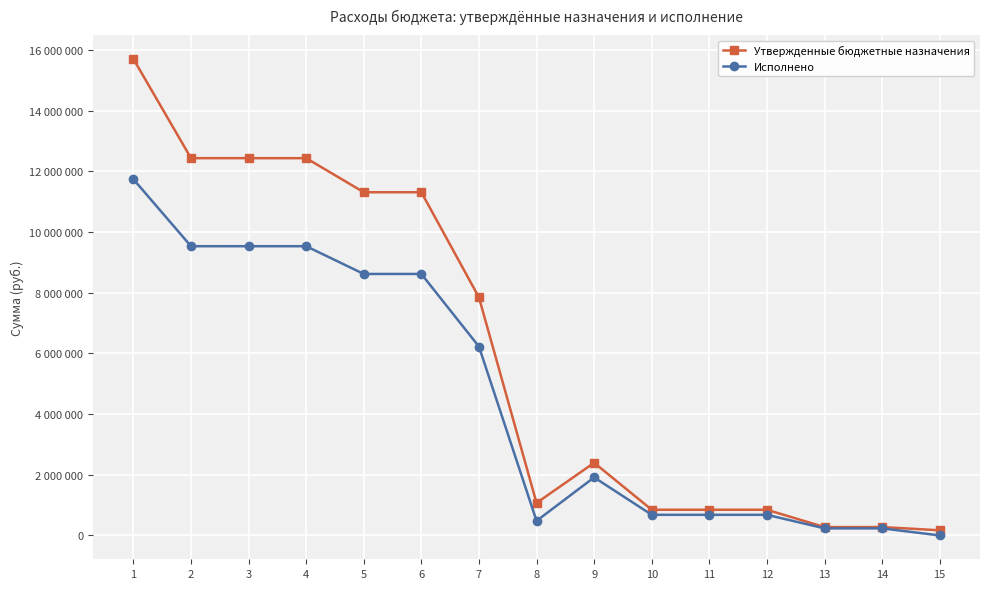

True or false: Исполнено and Утвержденные бюджетные назначения cross at least once.

False